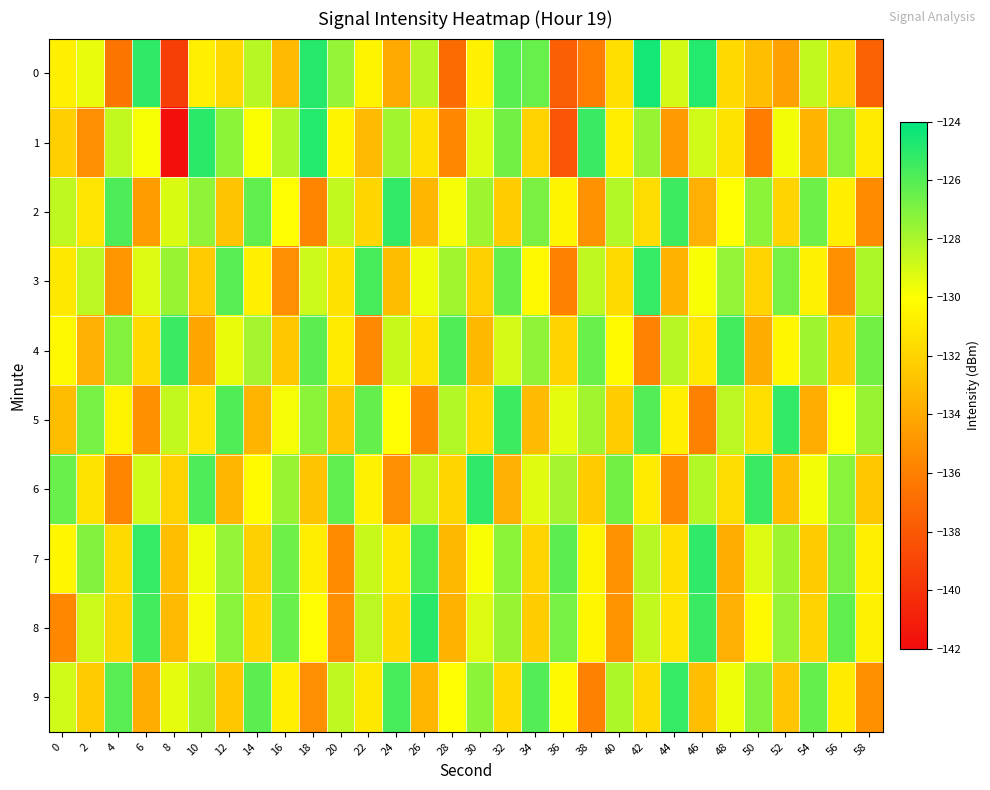

Reading left to right, extract all data points from this chart.

0: 0=-130.7	2=-129.5	4=-136.5	6=-125.2	8=-139.4	10=-130.7	12=-131.8	14=-128.3	16=-133.2	18=-124.9	20=-127.5	22=-130.5	24=-134.0	26=-128.3	28=-137.0	30=-130.7	32=-126.1	34=-126.5	36=-137.7	38=-136.0	40=-131.5	42=-124.5	44=-129.0	46=-124.9	48=-131.8	50=-133.0	52=-134.4	54=-128.6	56=-132.0	58=-137.5
1: 0=-132.3	2=-135.3	4=-128.6	6=-129.8	8=-141.8	10=-125.0	12=-127.3	14=-129.9	16=-128.1	18=-124.9	20=-130.5	22=-133.2	24=-127.8	26=-131.4	28=-135.6	30=-129.3	32=-126.7	34=-132.1	36=-138.2	38=-125.4	40=-130.8	42=-127.6	44=-134.7	46=-128.9	48=-131.3	50=-136.1	52=-129.7	54=-133.5	56=-127.2	58=-130.9
2: 0=-128.5	2=-131.2	4=-125.8	6=-134.6	8=-129.1	10=-127.4	12=-132.8	14=-126.3	16=-130.1	18=-135.7	20=-128.6	22=-131.9	24=-125.2	26=-133.4	28=-129.8	30=-127.7	32=-132.3	34=-126.9	36=-130.5	38=-135.1	40=-128.2	42=-131.6	44=-125.5	46=-133.7	48=-130.0	50=-127.3	52=-132.0	54=-126.6	56=-130.8	58=-135.4
3: 0=-131.1	2=-128.4	4=-134.9	6=-129.2	8=-127.6	10=-132.5	12=-126.1	14=-130.7	16=-135.3	18=-128.8	20=-131.4	22=-125.7	24=-133.1	26=-129.6	28=-127.8	30=-132.2	32=-126.4	34=-130.3	36=-135.9	38=-128.5	40=-131.7	42=-125.3	44=-133.6	46=-129.9	48=-127.5	50=-132.0	52=-126.8	54=-130.6	56=-135.2	58=-128.1
4: 0=-130.3	2=-133.7	4=-127.1	6=-131.8	8=-125.4	10=-134.2	12=-129.5	14=-127.9	16=-132.6	18=-126.2	20=-130.9	22=-135.5	24=-128.7	26=-131.3	28=-125.9	30=-133.3	32=-129.0	34=-127.4	36=-132.1	38=-126.5	40=-130.2	42=-135.8	44=-128.3	46=-131.0	48=-125.6	50=-133.9	52=-130.4	54=-127.7	56=-132.4	58=-126.7
5: 0=-133.1	2=-126.8	4=-130.5	6=-135.2	8=-128.6	10=-131.2	12=-125.9	14=-133.5	16=-129.8	18=-127.3	20=-132.7	22=-126.4	24=-130.0	26=-135.6	28=-128.2	30=-131.8	32=-125.5	34=-133.2	36=-129.4	38=-127.8	40=-132.3	42=-126.0	44=-130.7	46=-135.9	48=-128.4	50=-131.5	52=-125.2	54=-133.8	56=-130.1	58=-127.6
6: 0=-126.5	2=-131.3	4=-135.7	6=-128.9	8=-132.1	10=-125.8	12=-133.4	14=-130.2	16=-127.6	18=-132.8	20=-126.3	22=-130.6	24=-135.3	26=-128.5	28=-131.9	30=-125.1	32=-133.7	34=-129.3	36=-127.9	38=-132.4	40=-126.7	42=-130.9	44=-135.5	46=-128.2	48=-131.6	50=-125.4	52=-133.0	54=-129.7	56=-127.2	58=-132.6
7: 0=-130.4	2=-127.1	4=-131.7	6=-125.3	8=-133.0	10=-129.6	12=-127.5	14=-132.2	16=-126.6	18=-130.8	20=-135.4	22=-128.7	24=-131.1	26=-125.7	28=-133.3	30=-129.9	32=-127.3	34=-132.0	36=-126.2	38=-130.5	40=-135.1	42=-128.3	44=-131.5	46=-125.1	48=-133.8	50=-129.2	52=-127.7	54=-132.4	56=-126.9	58=-130.7
8: 0=-135.6	2=-128.8	4=-132.0	6=-125.6	8=-133.2	10=-129.8	12=-127.2	14=-131.9	16=-126.5	18=-130.1	20=-135.3	22=-128.4	24=-131.8	26=-125.0	28=-133.6	30=-129.2	32=-127.6	34=-132.3	36=-126.8	38=-130.4	40=-135.0	42=-128.6	44=-131.2	46=-125.4	48=-133.7	50=-130.3	52=-127.5	54=-132.1	56=-126.3	58=-130.6
9: 0=-128.9	2=-132.5	4=-126.1	6=-133.8	8=-129.4	10=-127.8	12=-132.6	14=-126.2	16=-130.7	18=-135.3	20=-128.5	22=-131.1	24=-125.7	26=-133.4	28=-130.0	30=-127.3	32=-131.8	34=-126.0	36=-130.3	38=-135.9	40=-128.1	42=-131.7	44=-125.3	46=-133.0	48=-129.6	50=-127.1	52=-132.7	54=-126.4	56=-130.9	58=-135.2